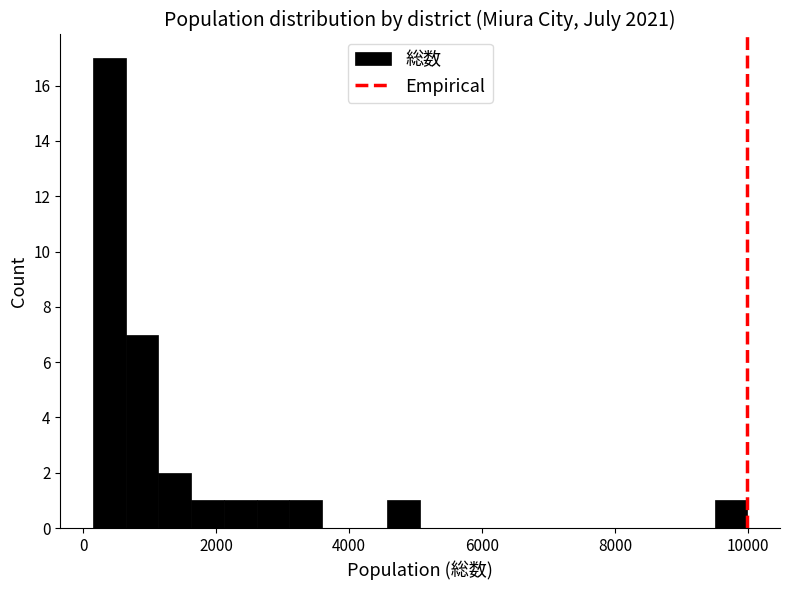

Around what value on the x-axis is the tallest bar? Give the approximate position of its centre, as read against the axis.

400